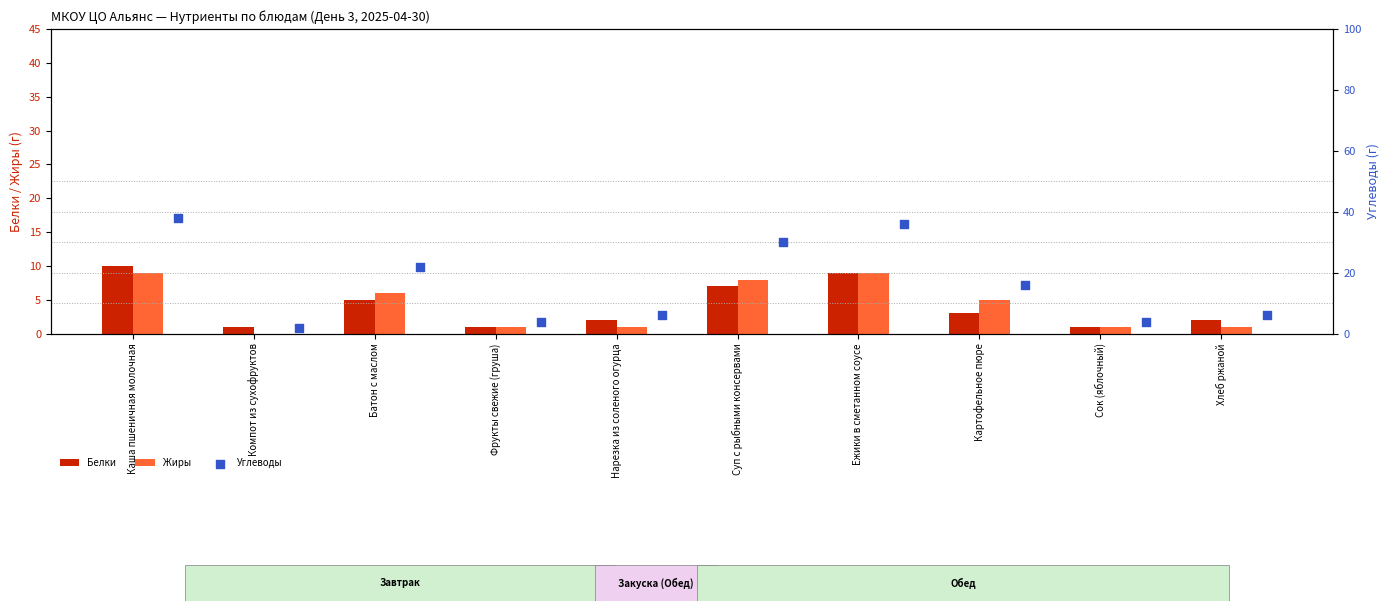

True or false: Жиры has a value of 6 at Батон с маслом.

True